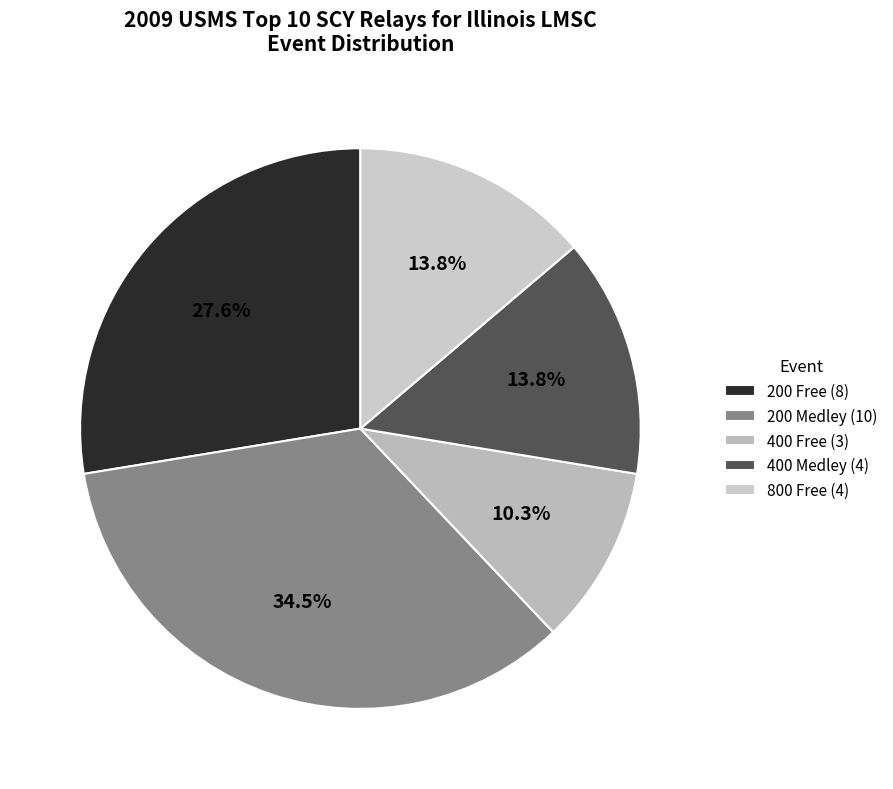

Which slice is the largest?

200 Medley